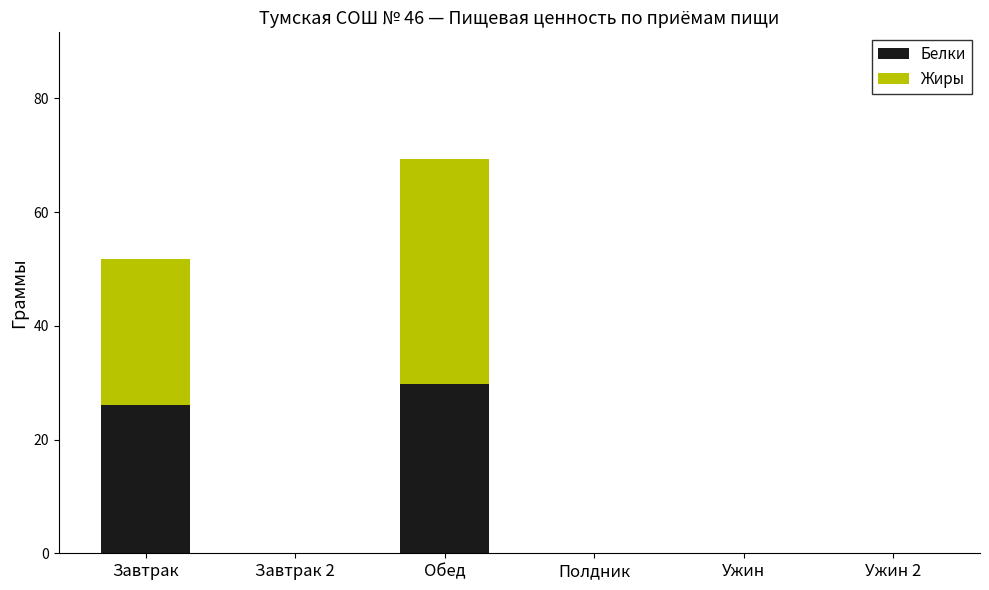

Which category has the highest value in the Белки series?

Обед